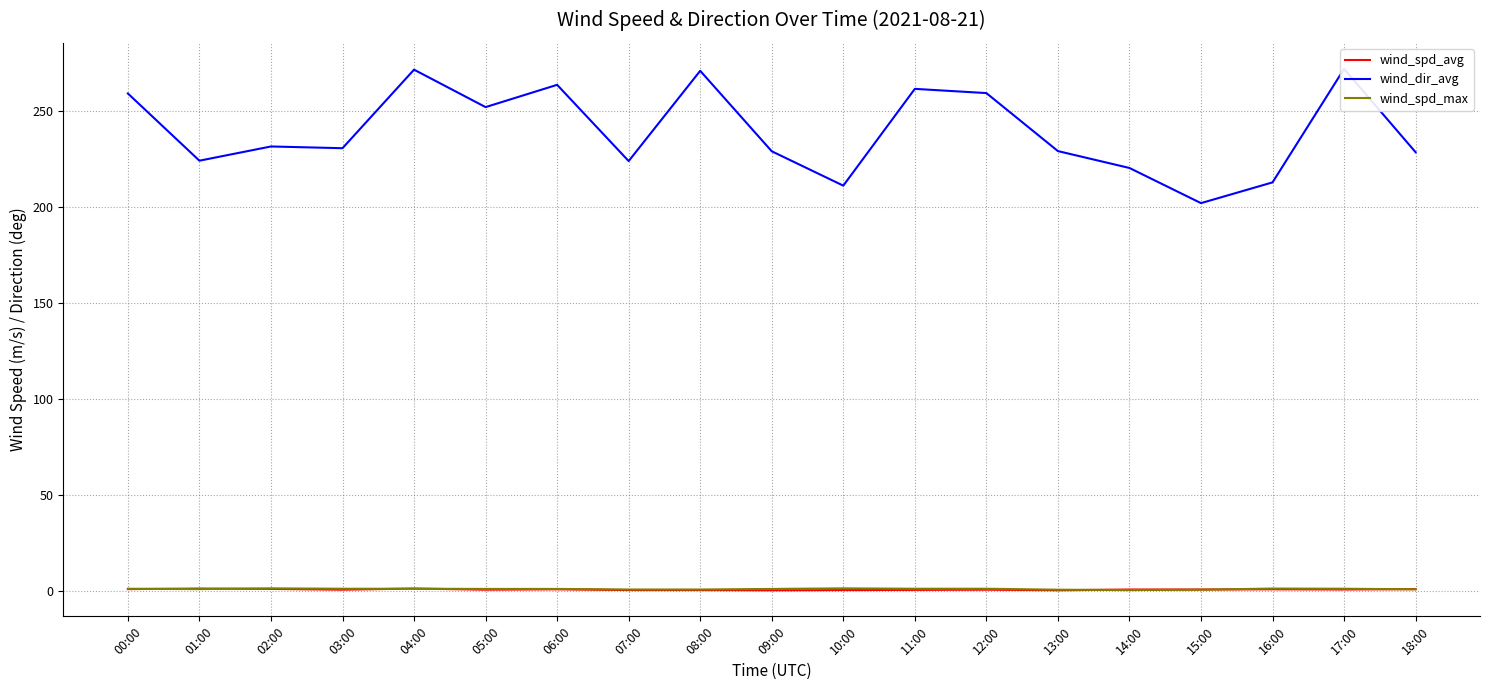

The value of wind_spd_max at 04:00 is 1.4. True or false?

True